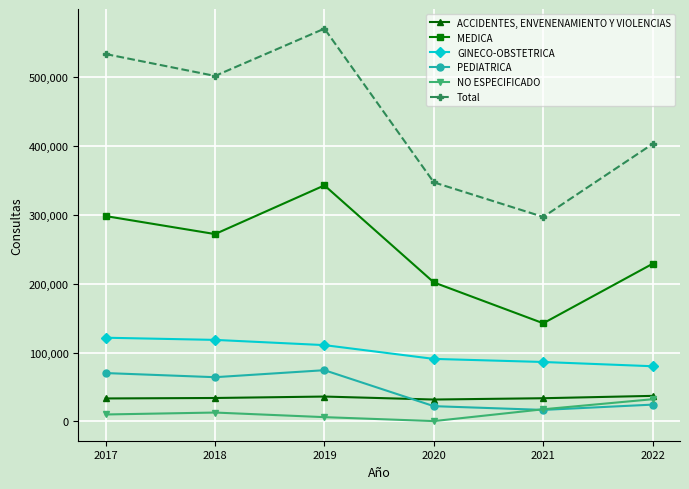

What is the maximum value for PEDIATRICA?

74358